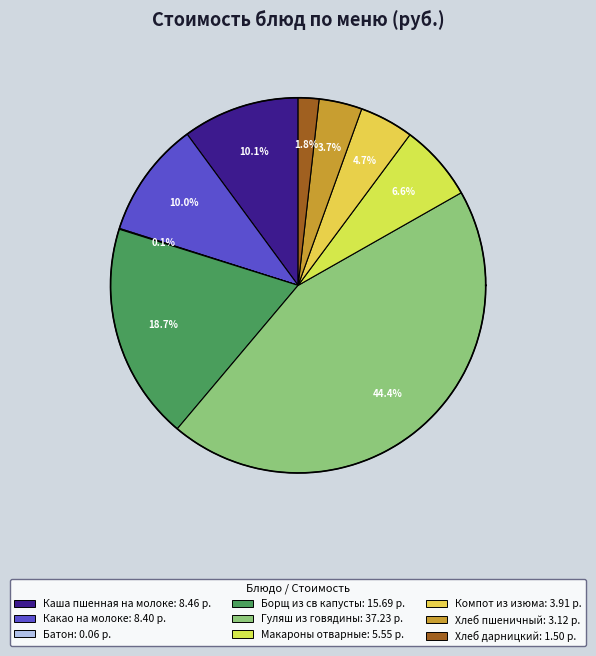

What percentage is the Какао на молоке slice, to the nearest percent?

10%